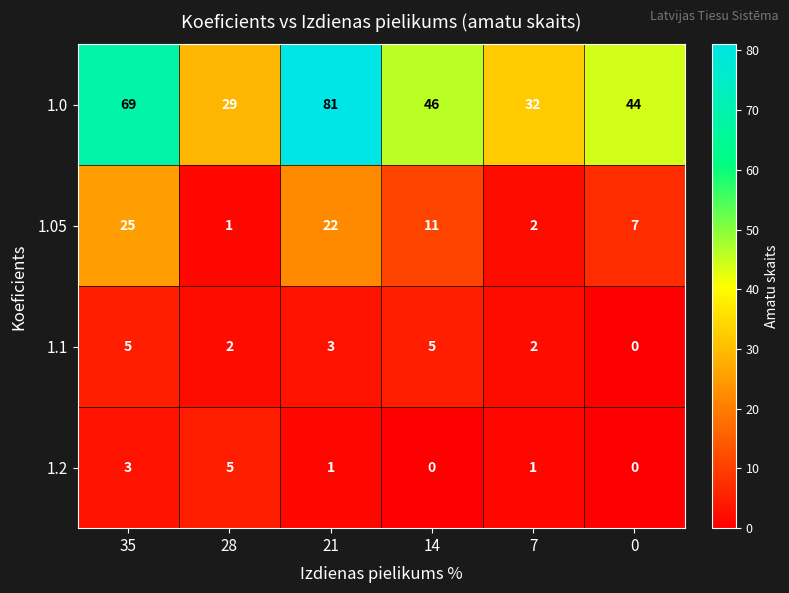

Reading left to right, extract all data points from this chart.

1.0: 69	29	81	46	32	44
1.05: 25	1	22	11	2	7
1.1: 5	2	3	5	2	0
1.2: 3	5	1	0	1	0